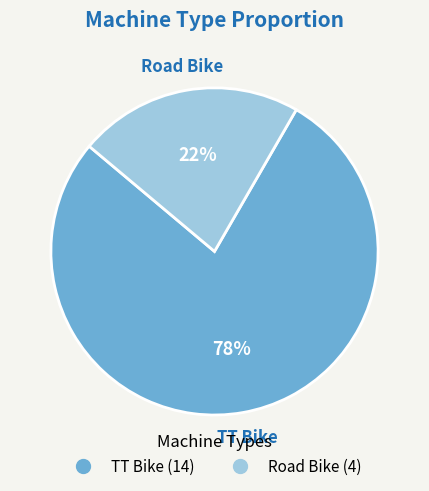

To the nearest percent, what is the combined percentage of Road Bike and TT Bike?

100%